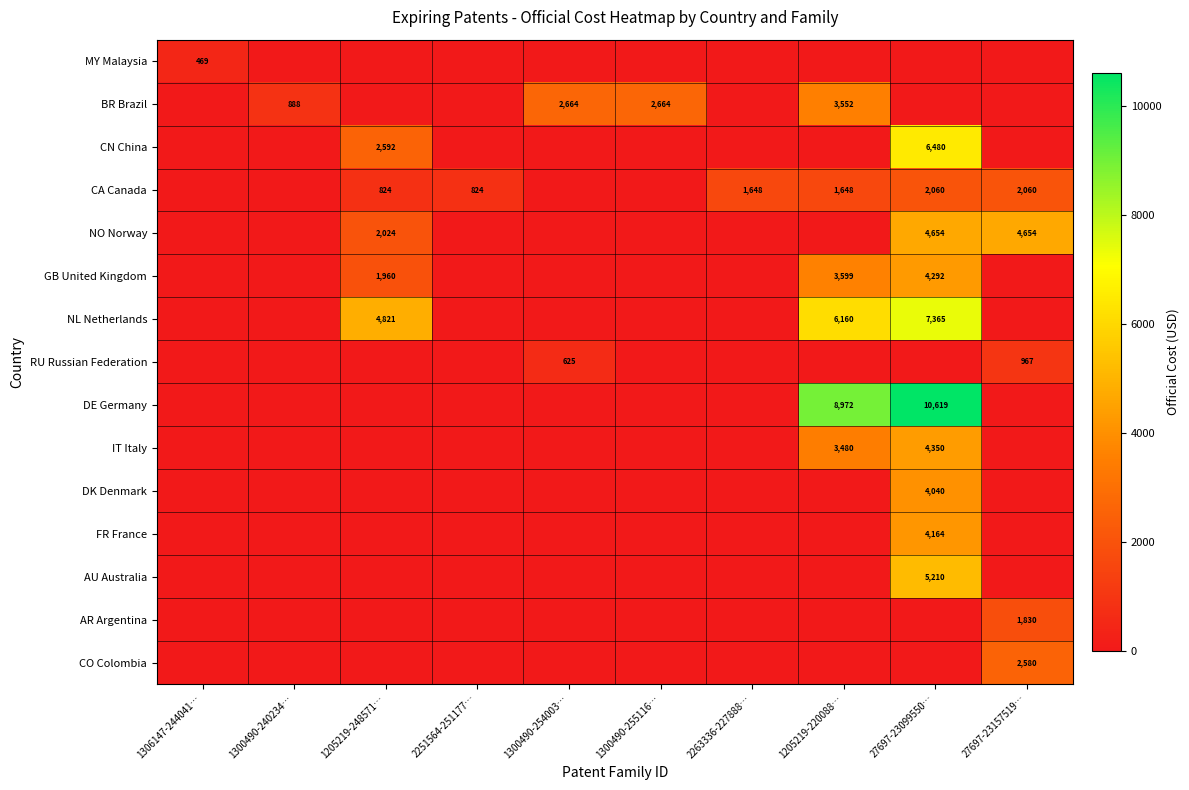

The value of FR France at 27697-23099550… is 4164. True or false?

True